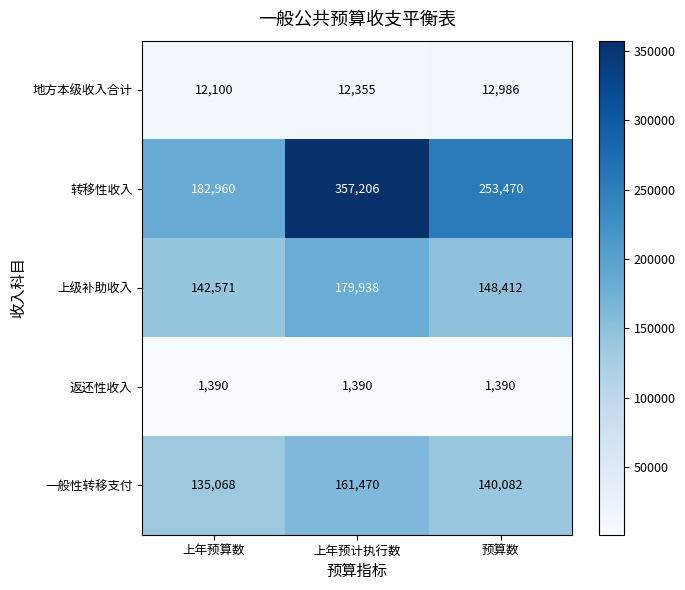

The 转移性收入 series shows 182960 at 上年预算数. True or false?

True